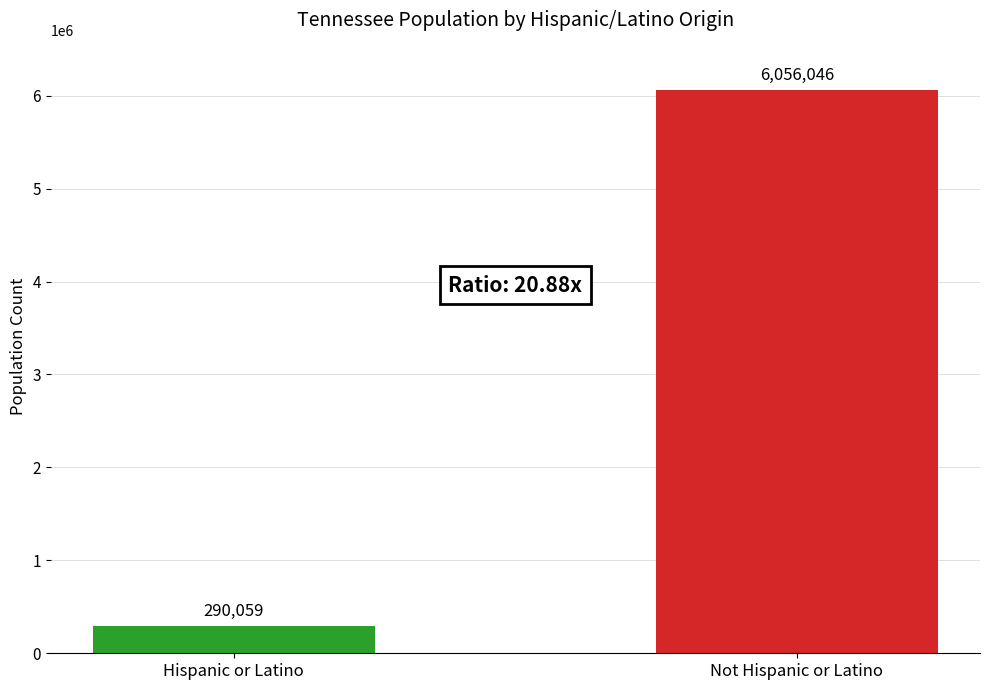

What is the change in value from Hispanic or Latino to Not Hispanic or Latino?

+5765987